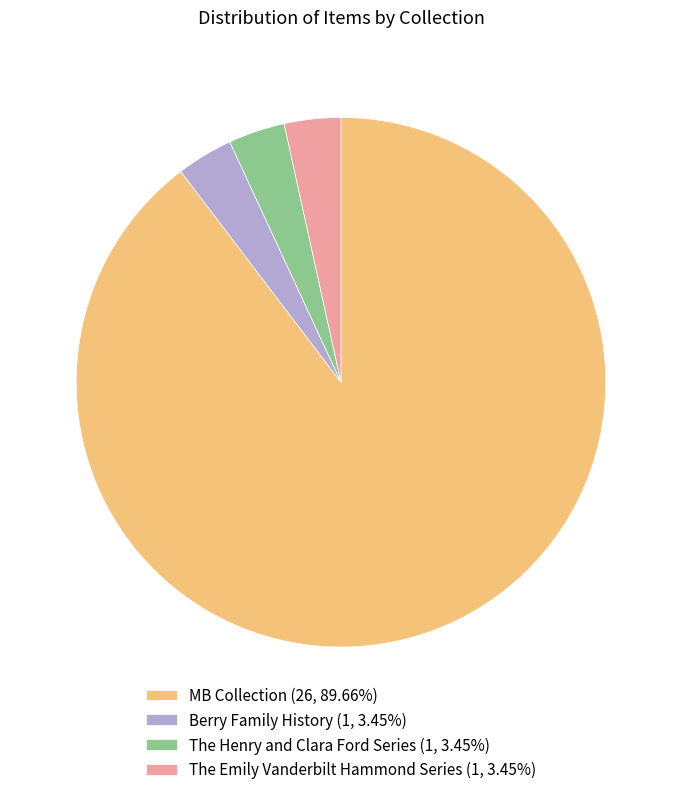

What is the majority slice?

MB Collection